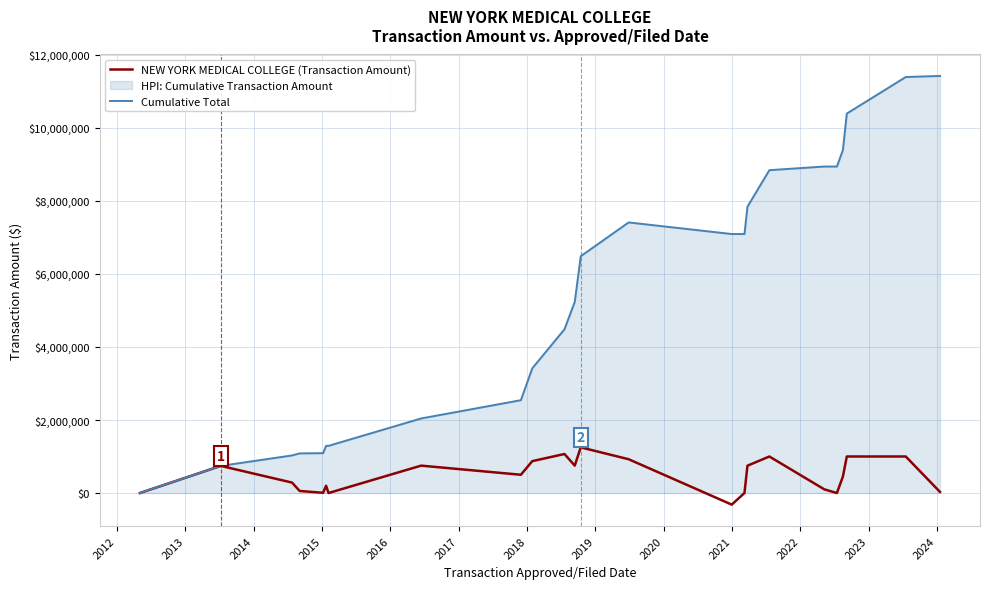

Rank the series by their average value, from highest to lowest.

Cumulative Total, NEW YORK MEDICAL COLLEGE (Transaction Amount)